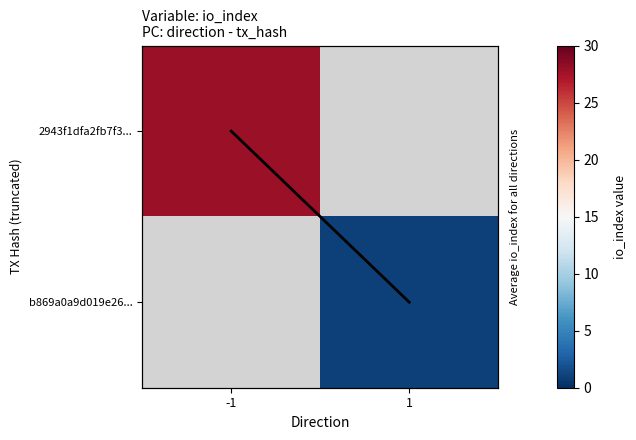

True or false: b869a0a9d019e26... has a value of 1.0 at 1.

True